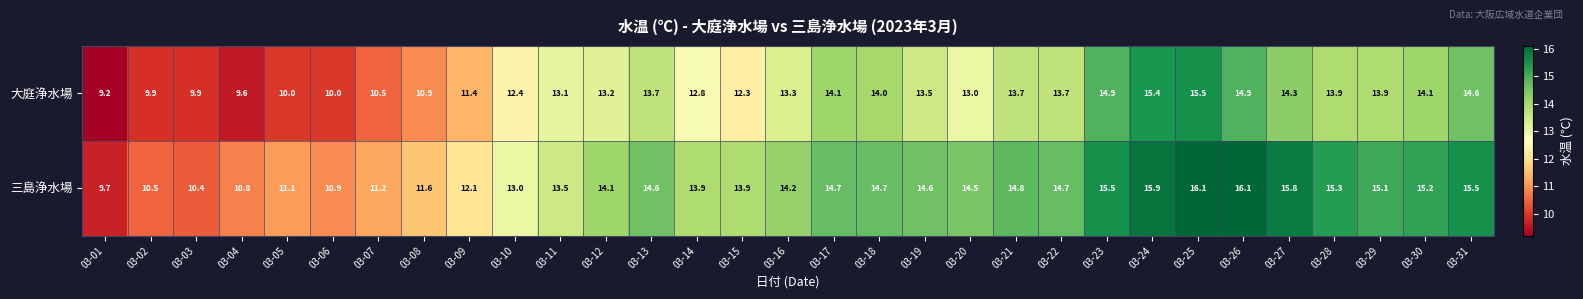

Where does the 大庭浄水場 series first go above 13?

03-11